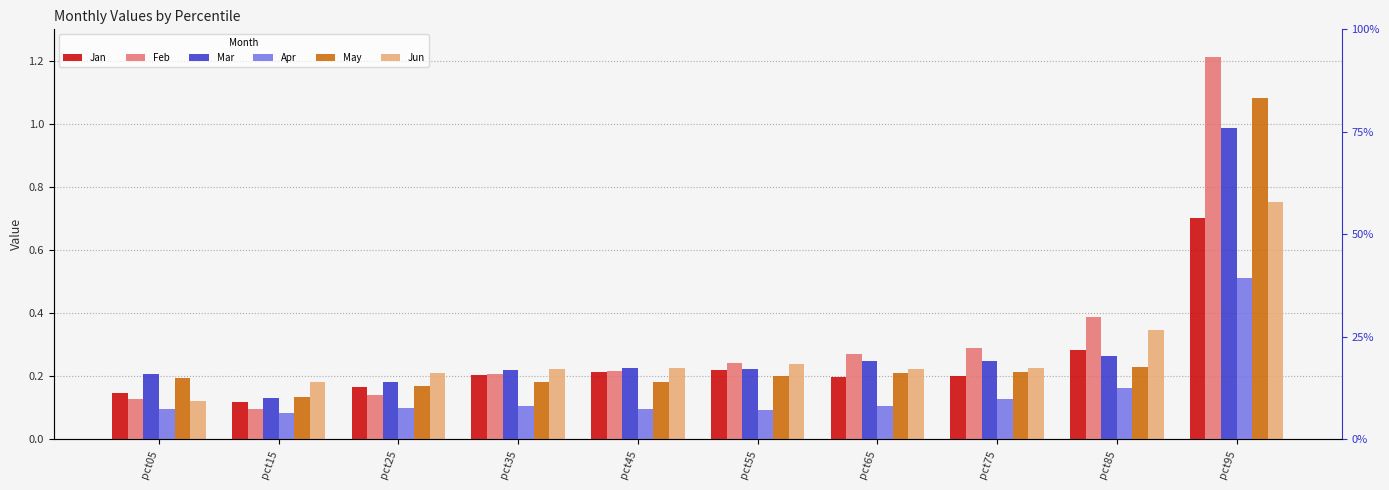

At which category is the sum across all series the highest?

pct95